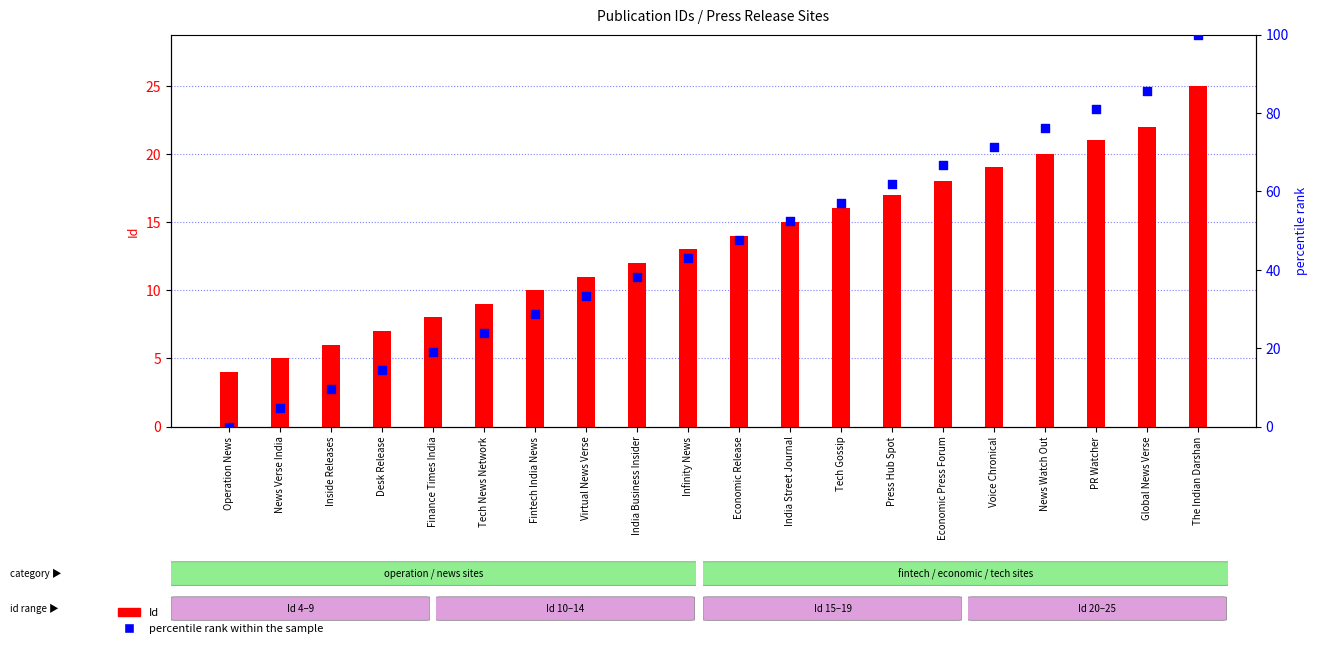

Which series has the largest Y range (max minus min)?

percentile rank within the sample